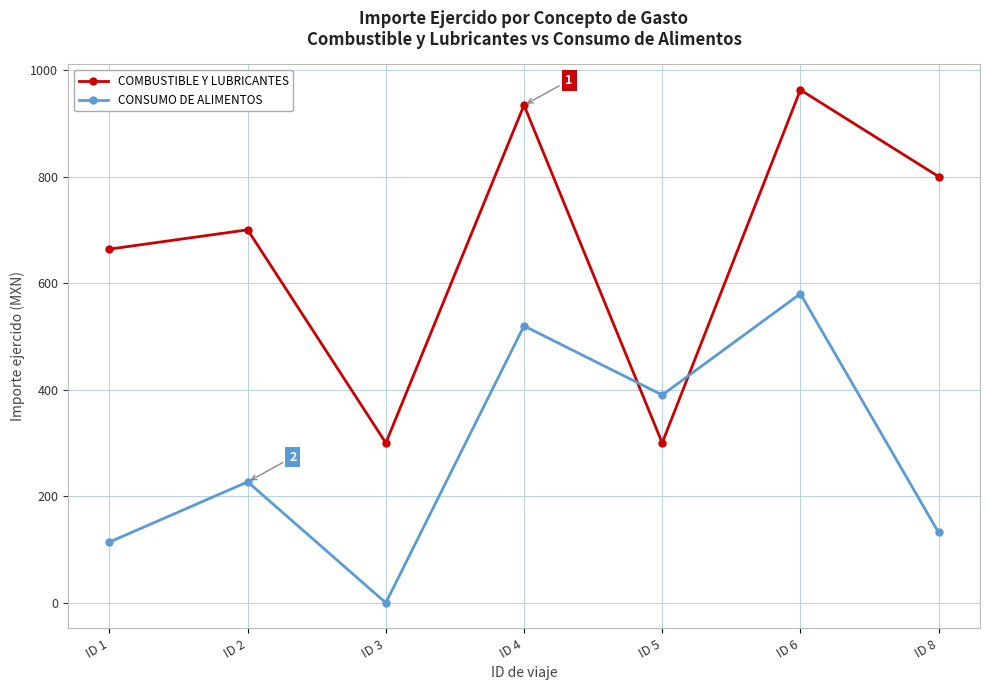

Where is the first local minimum for CONSUMO DE ALIMENTOS?

ID 3